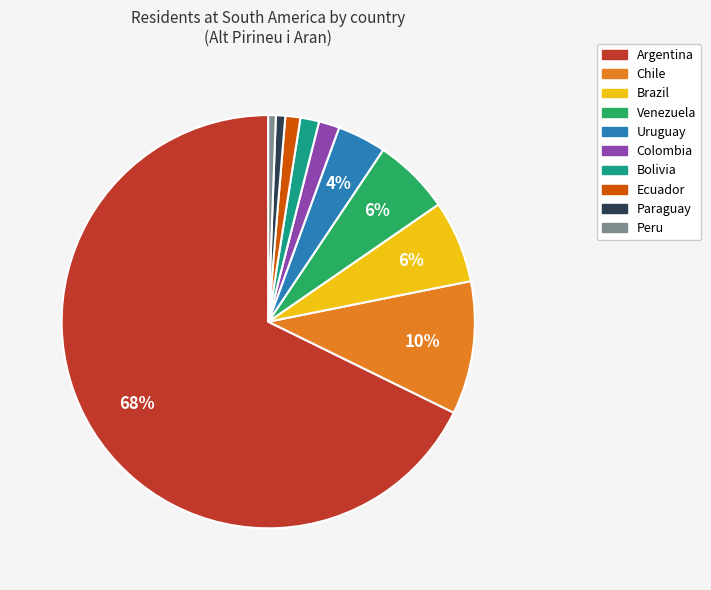

Which slice is the largest?

Argentina